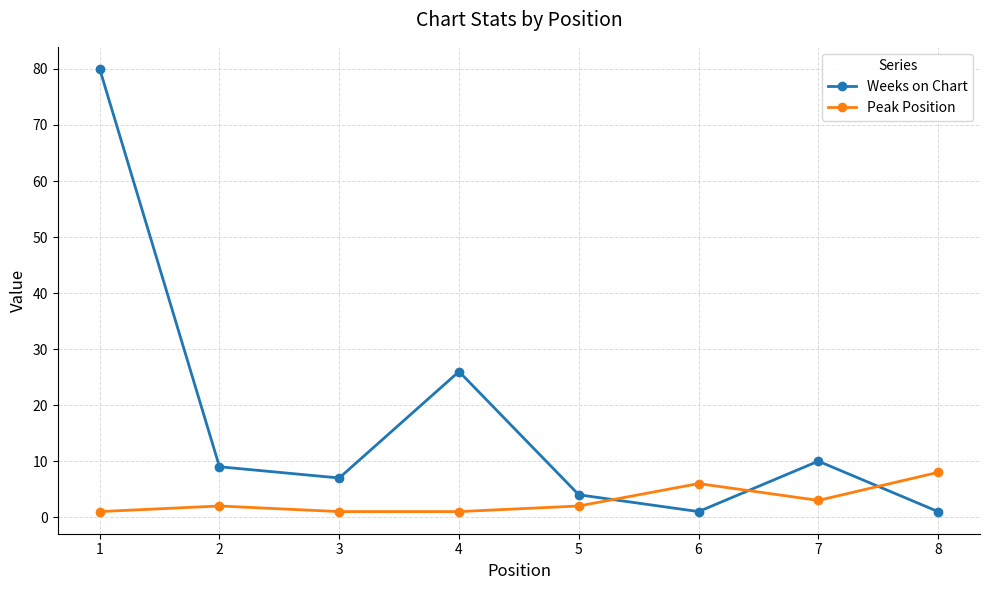

What is the total value across all series at 4?

27